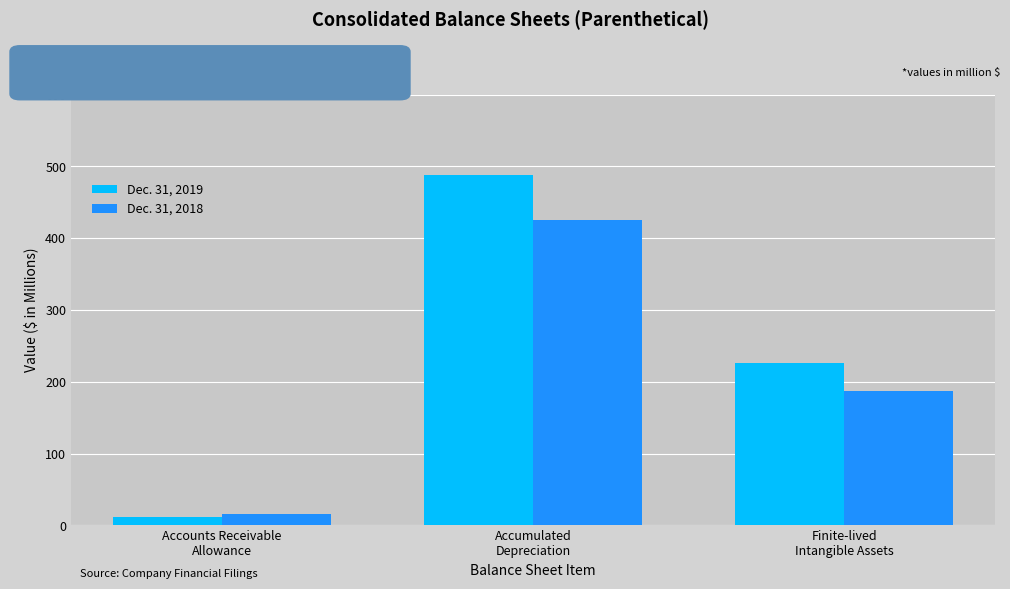

List the labels in order of Dec. 31, 2018 value, largest first.

Accumulated
Depreciation, Finite-lived
Intangible Assets, Accounts Receivable
Allowance